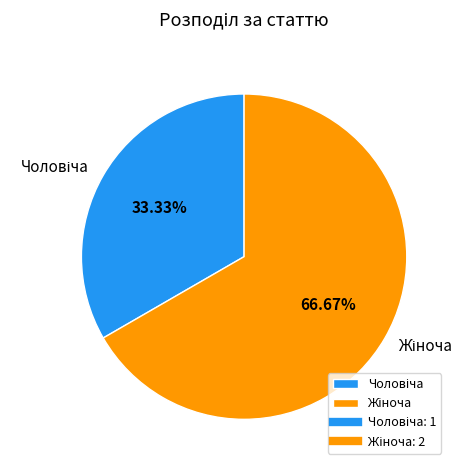

Is there a majority slice in this chart?

Yes